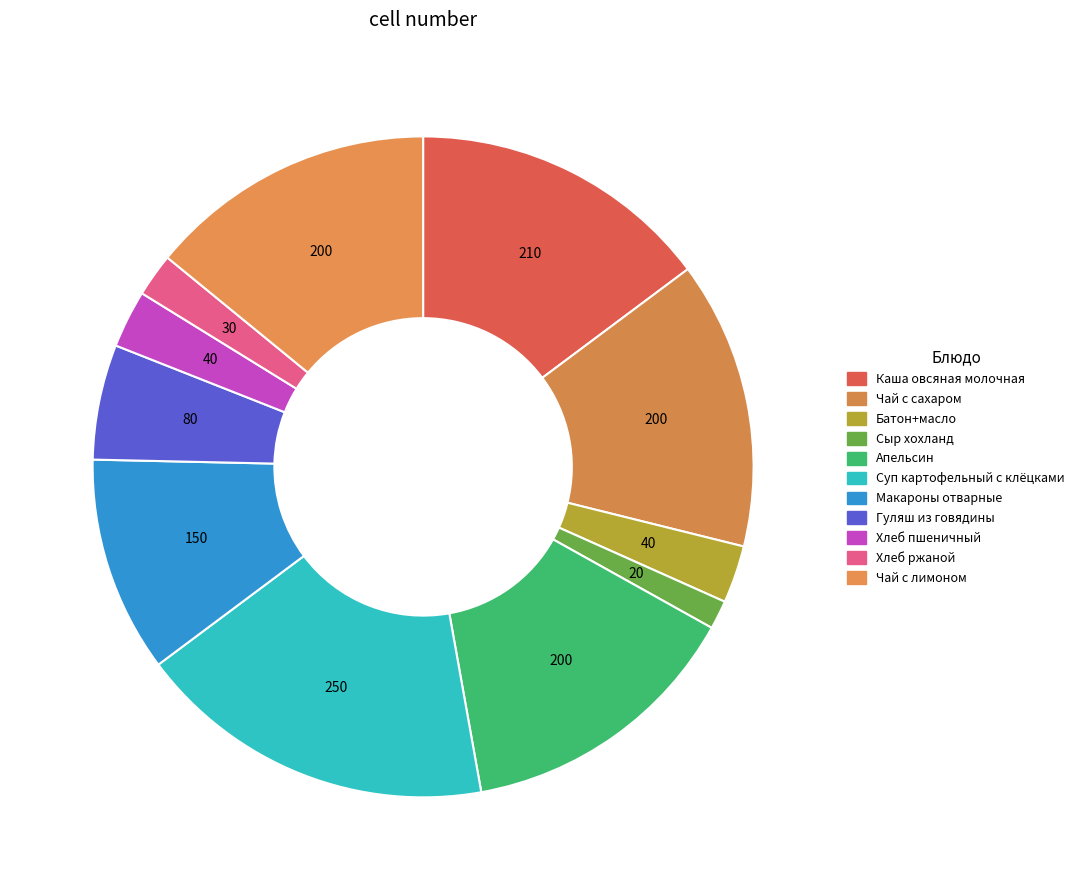

Count the number of slices in the pie.

11